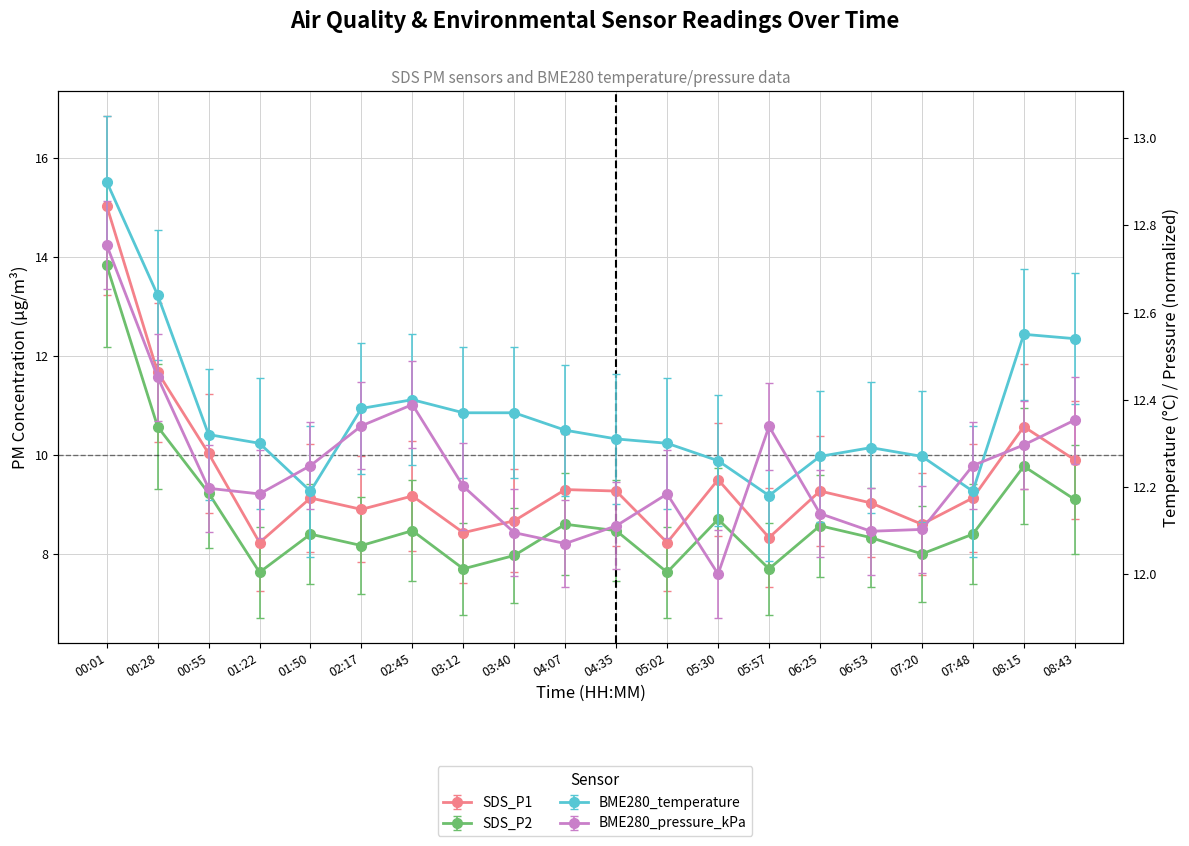

After their last crossing, which series has the higher values: BME280_pressure_kPa or SDS_P2?

BME280_pressure_kPa